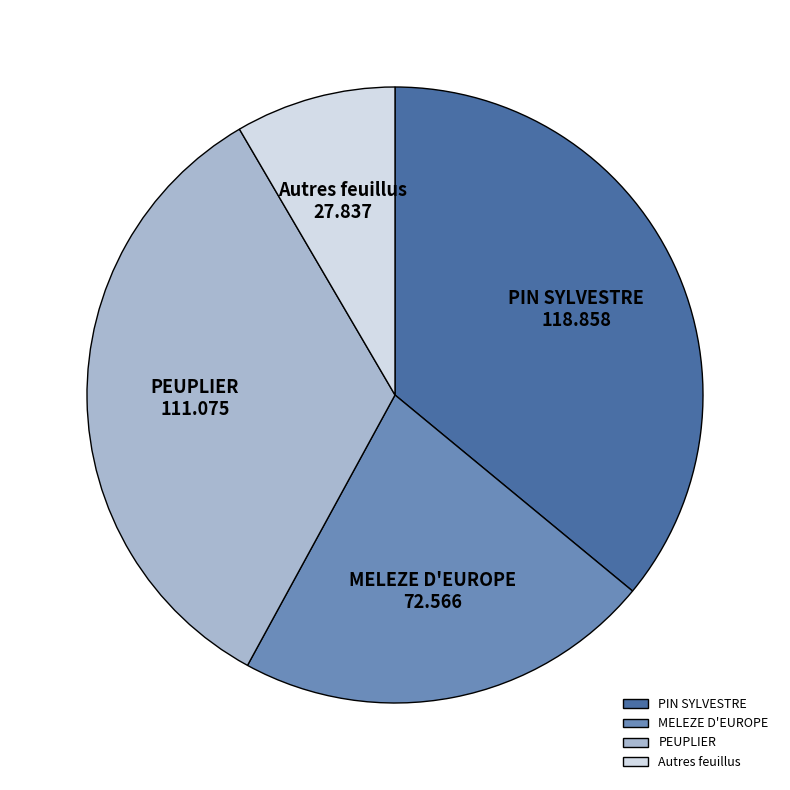

Count the number of slices in the pie.

4